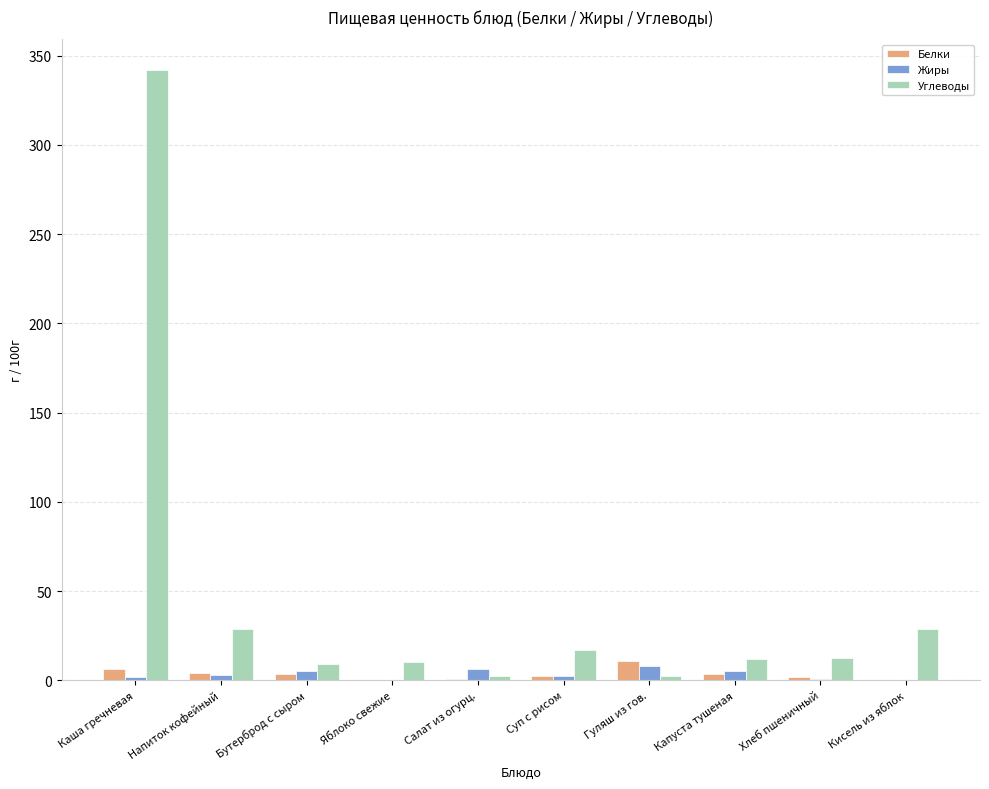

Is the value of Жиры at Каша гречневая greater than the value of Углеводы at Яблоко свежие?

No